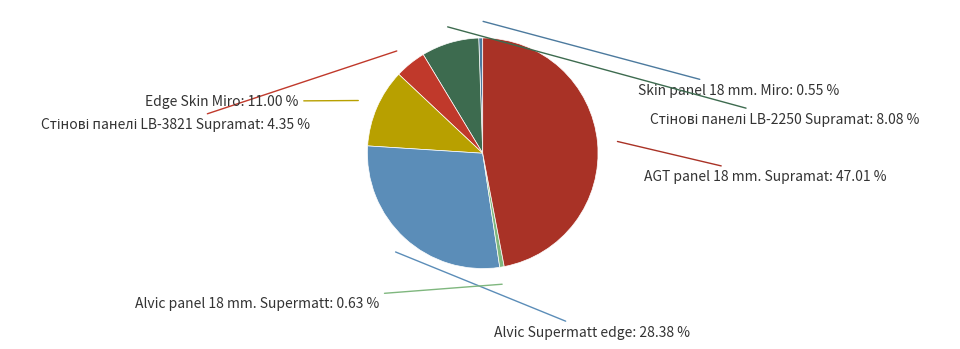

What is the largest slice in the pie chart?

AGT panel 18 mm. Supramat